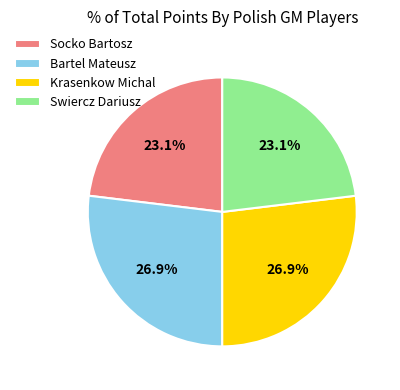

What percentage is NOT represented by Swiercz Dariusz?

76.9%